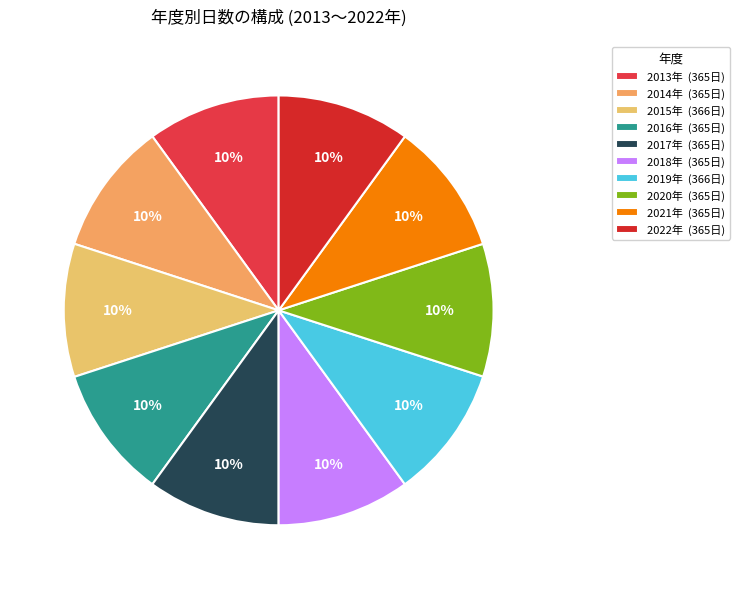

How many segments does this pie chart have?

10